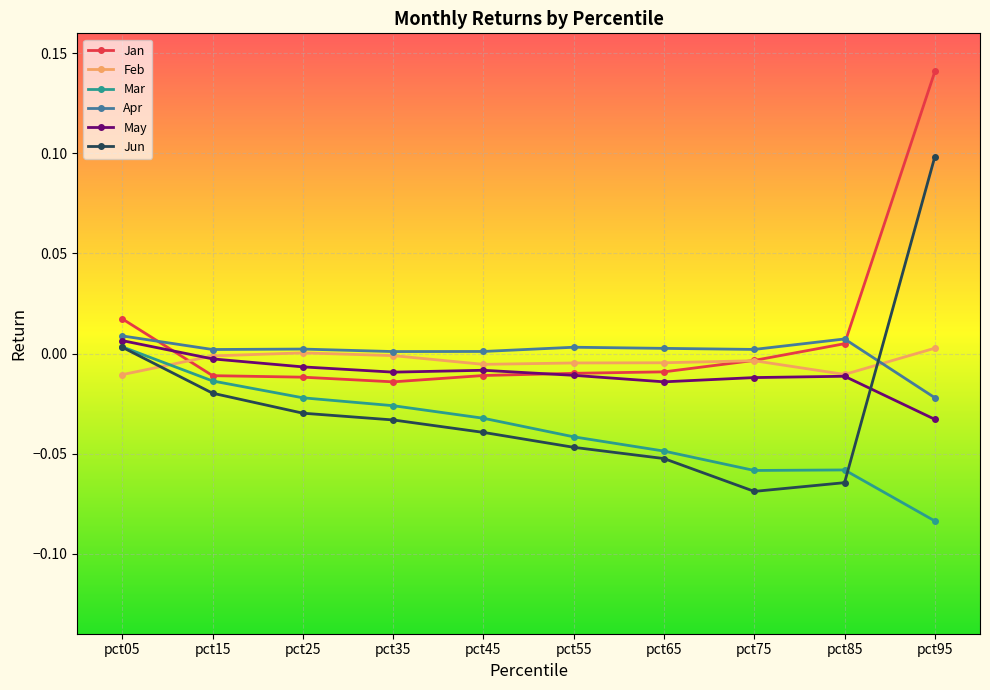

At which category is the sum across all series the highest?

pct95